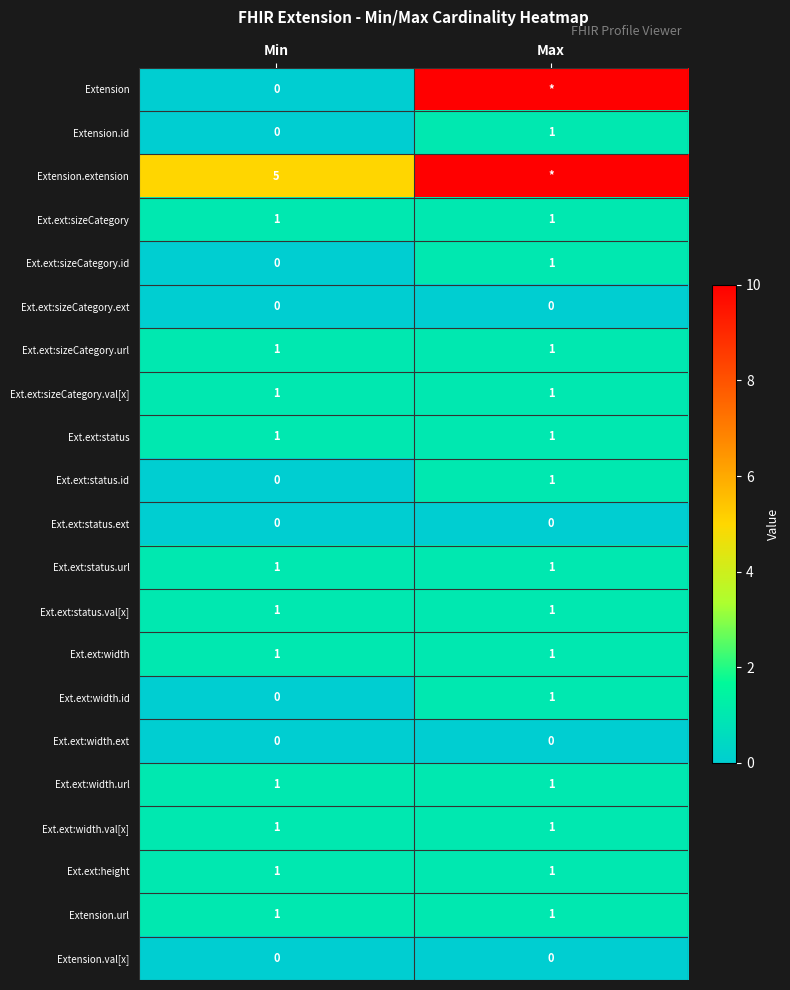

The value of Ext.ext:status.id at Max is 1. True or false?

True